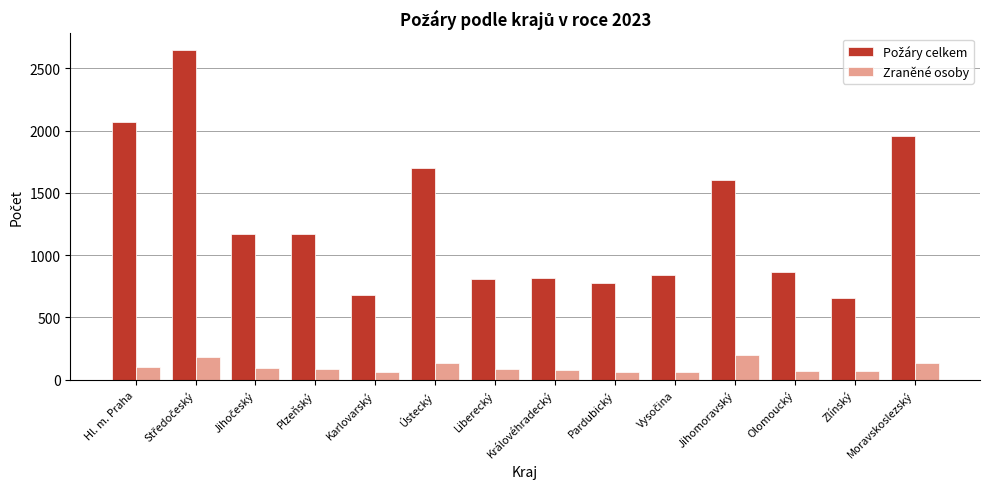

How many series are shown in this chart?

2